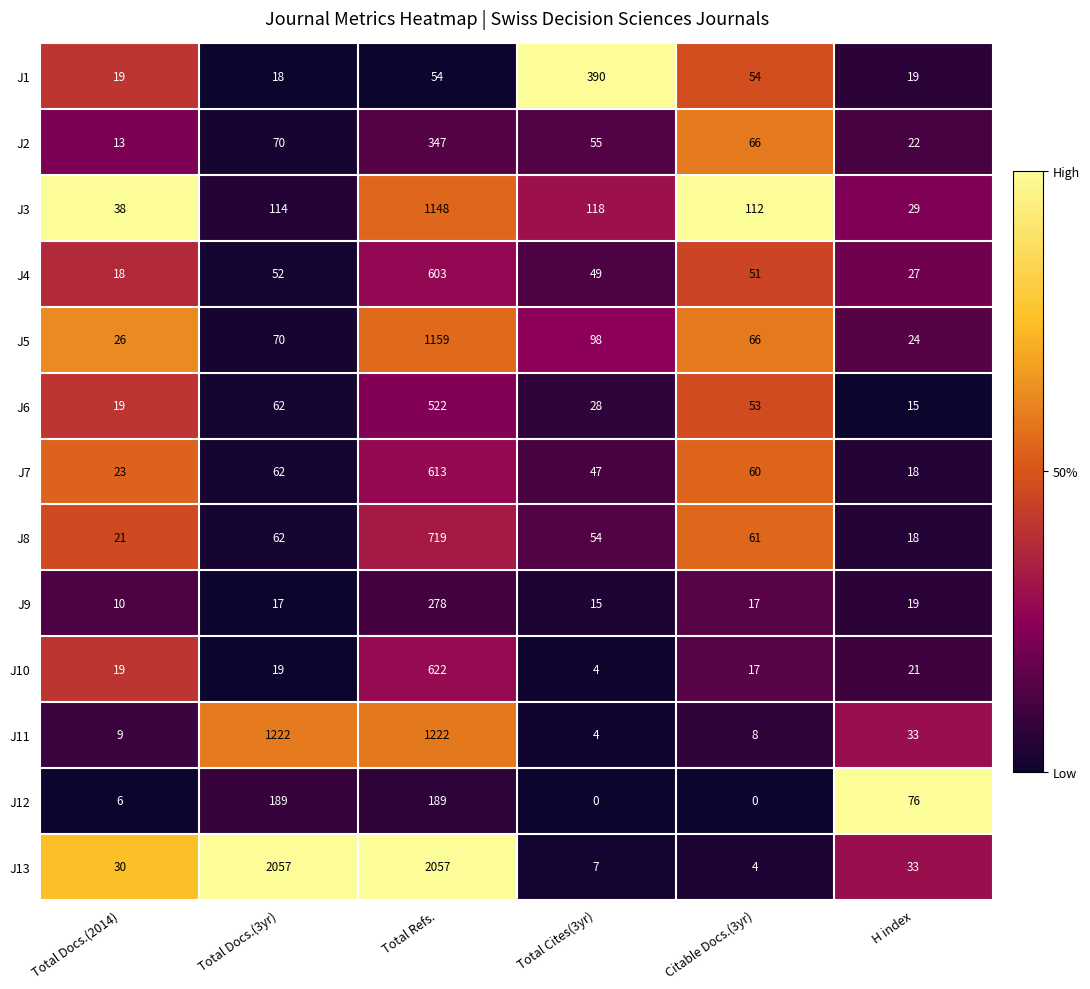

Count the number of categories in the chart.

6